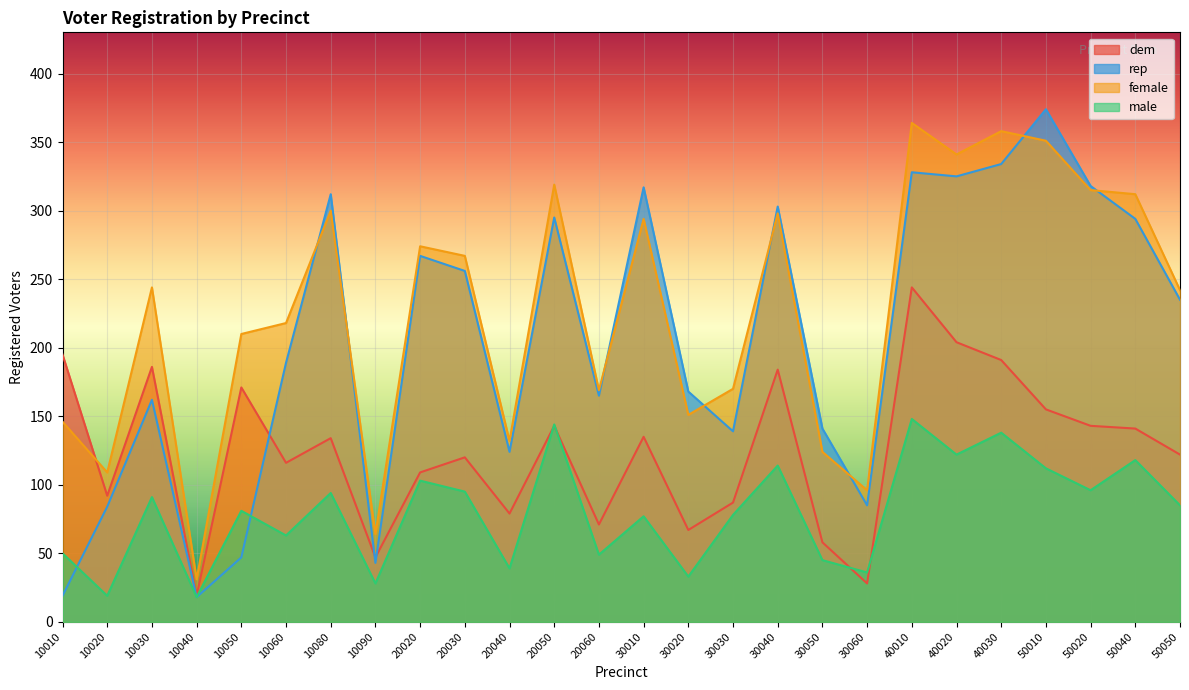

Which series has the largest range (max minus min)?

rep